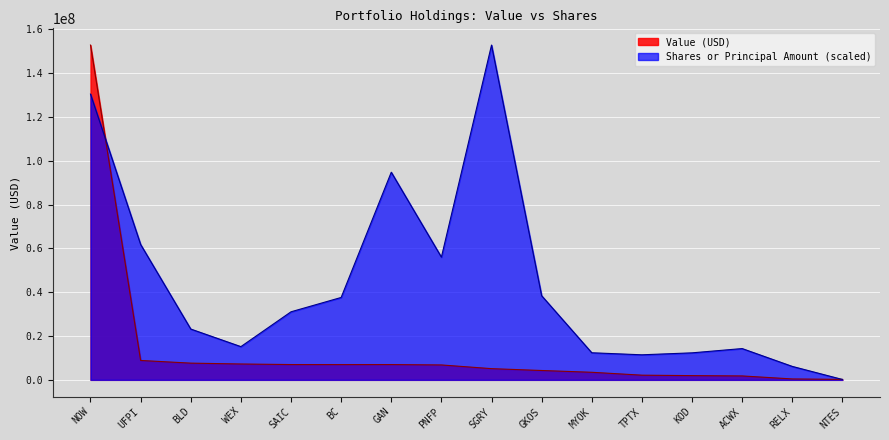

List the labels in order of Value (USD) value, smallest first.

NTES, RELX, ACWX, KOD, TPTX, MYOK, GKOS, SGRY, PNFP, BC, GAN, SAIC, WEX, BLD, UFPI, NOW